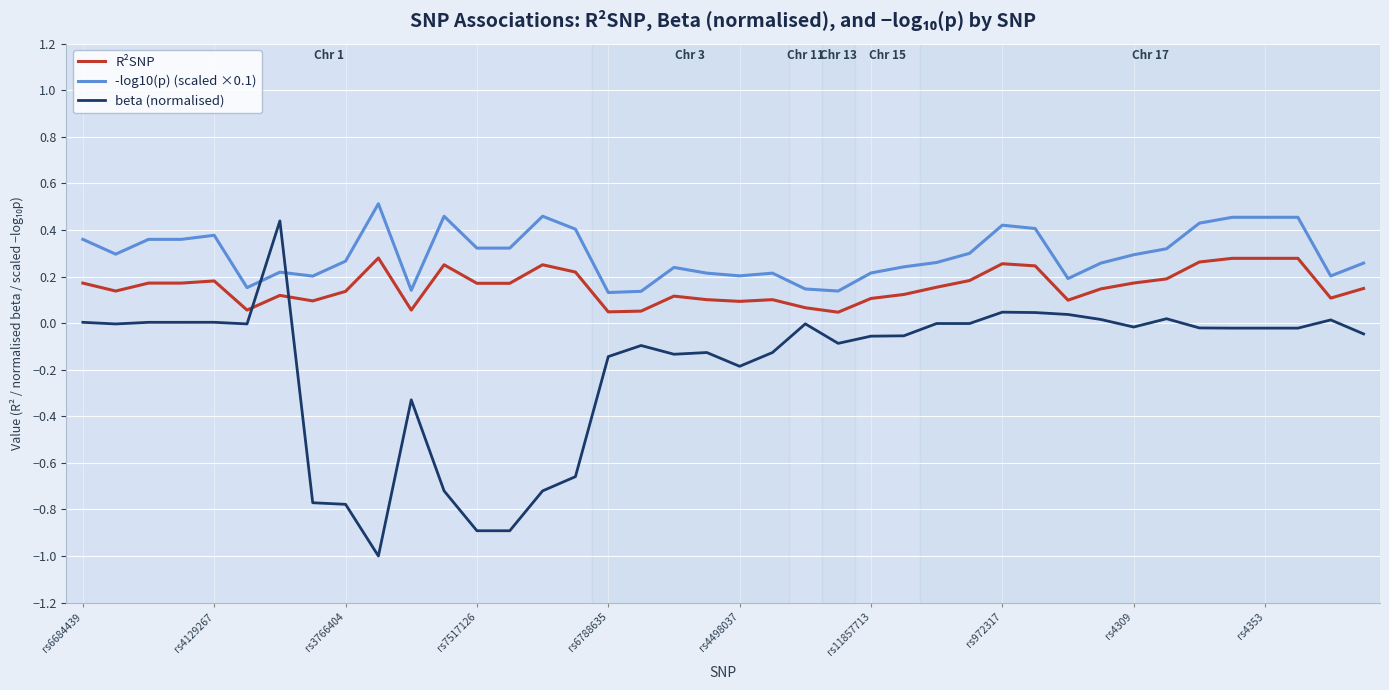

What is the sum of all R²SNP values?

6.3